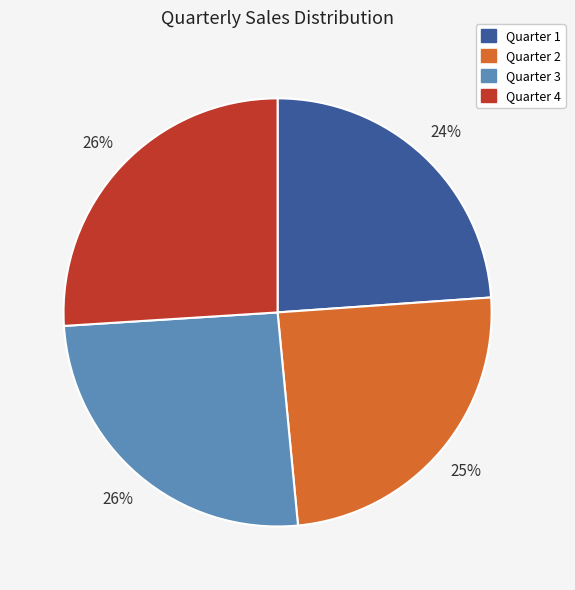

To the nearest percent, what percentage of the pie is Quarter 3?

26%